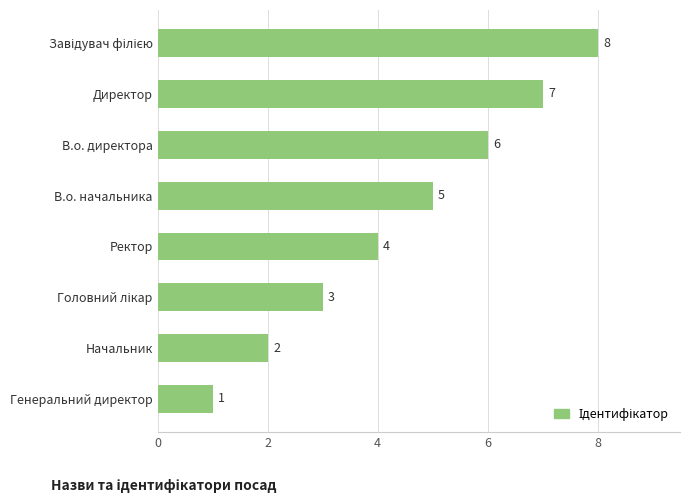

How many distinct data groups are displayed?

1